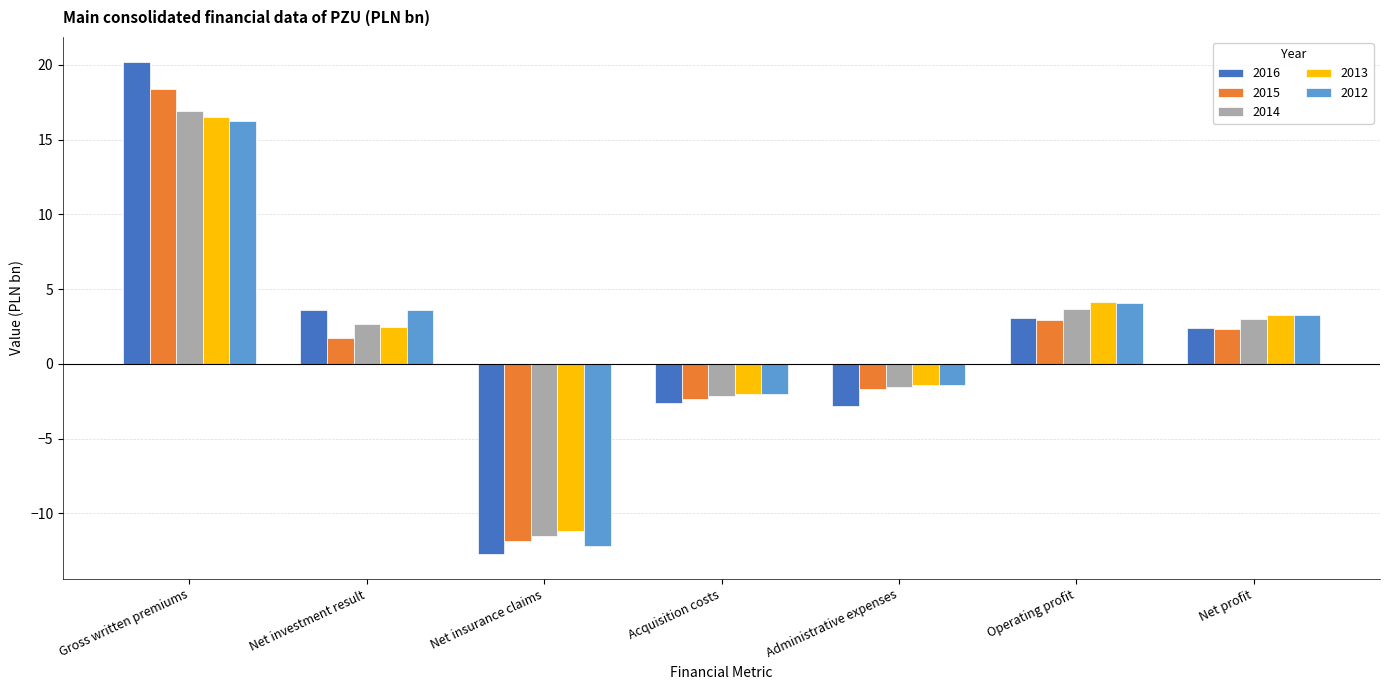

Reading left to right, list all the values displayed in this chart.

2016: 20.2	3.6	-12.7	-2.6	-2.8	3.0	2.4
2015: 18.4	1.7	-11.9	-2.4	-1.7	2.9	2.3
2014: 16.9	2.6	-11.5	-2.1	-1.5	3.7	3.0
2013: 16.5	2.5	-11.2	-2.0	-1.4	4.1	3.3
2012: 16.2	3.6	-12.2	-2.0	-1.4	4.0	3.3